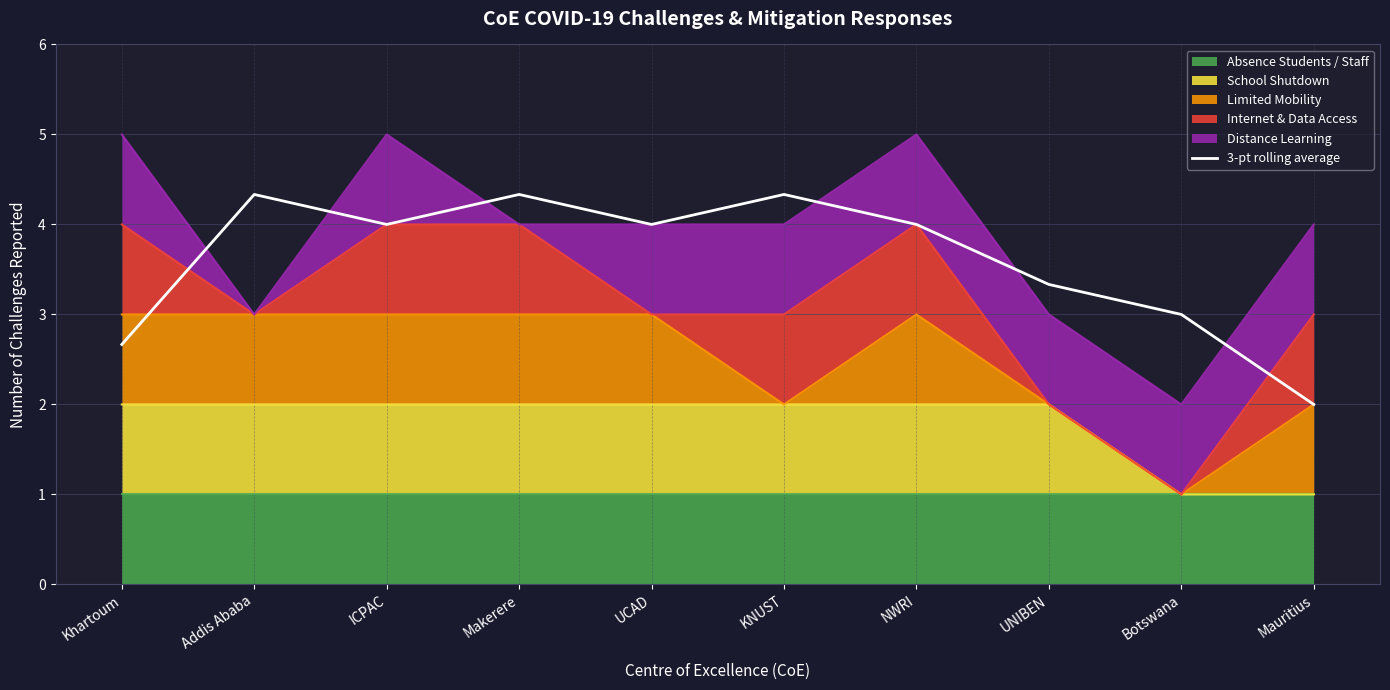

What position from the right is Botswana?

2